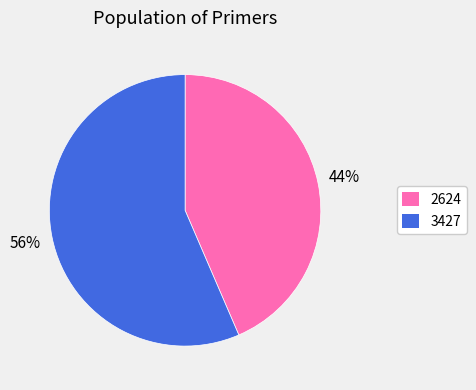

What is the ratio of the value at 2624 to the value at 3427?

0.8